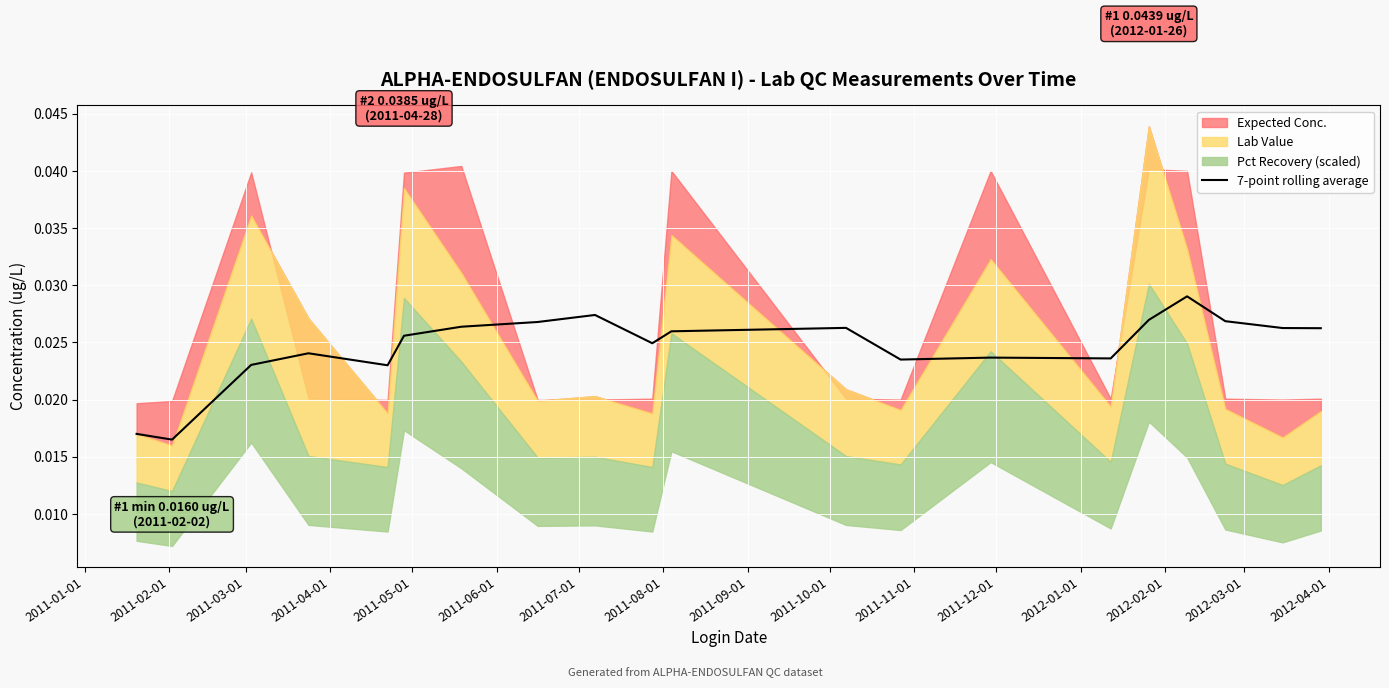

Count the values in the range 0 to 1.

20